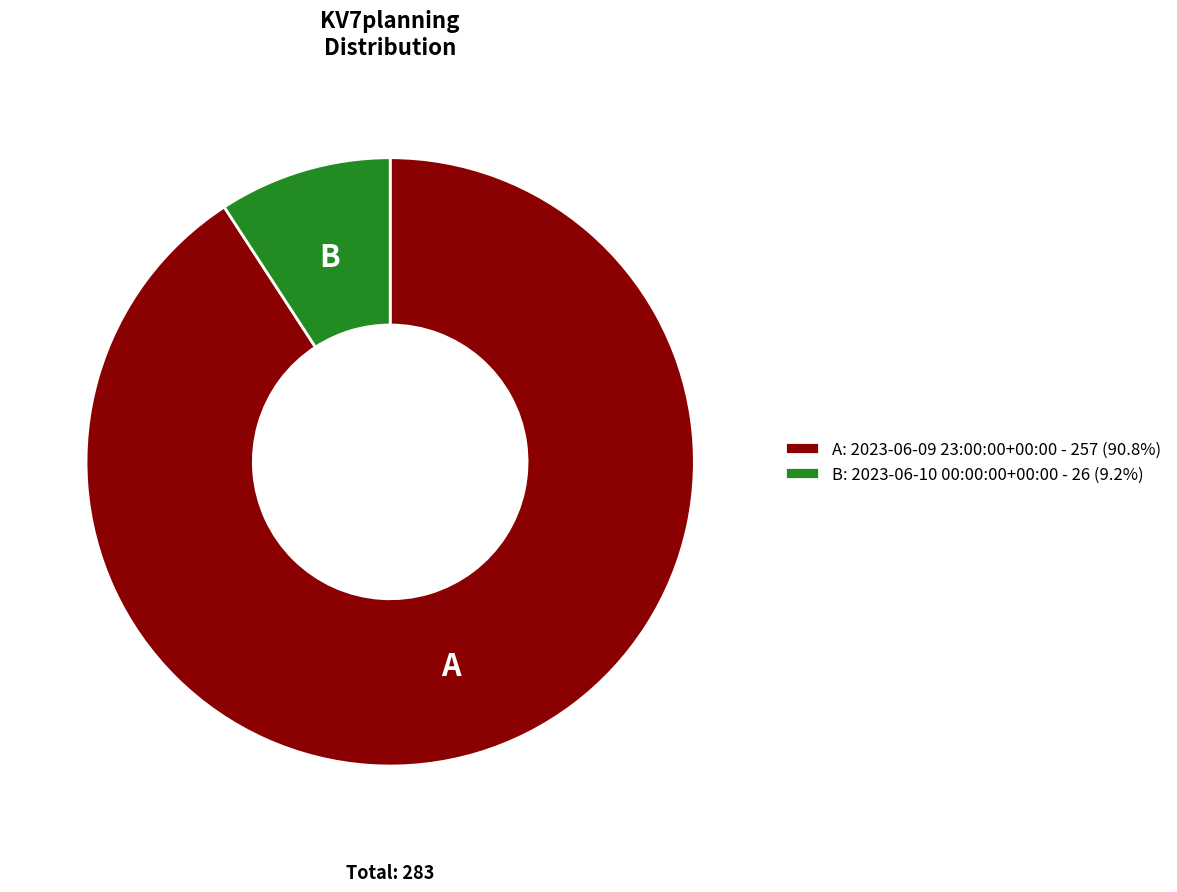

What is the ratio of the value at A: 2023-06-09 23:00:00+00:00 - 257 (90.8%) to the value at B: 2023-06-10 00:00:00+00:00 - 26 (9.2%)?

9.9